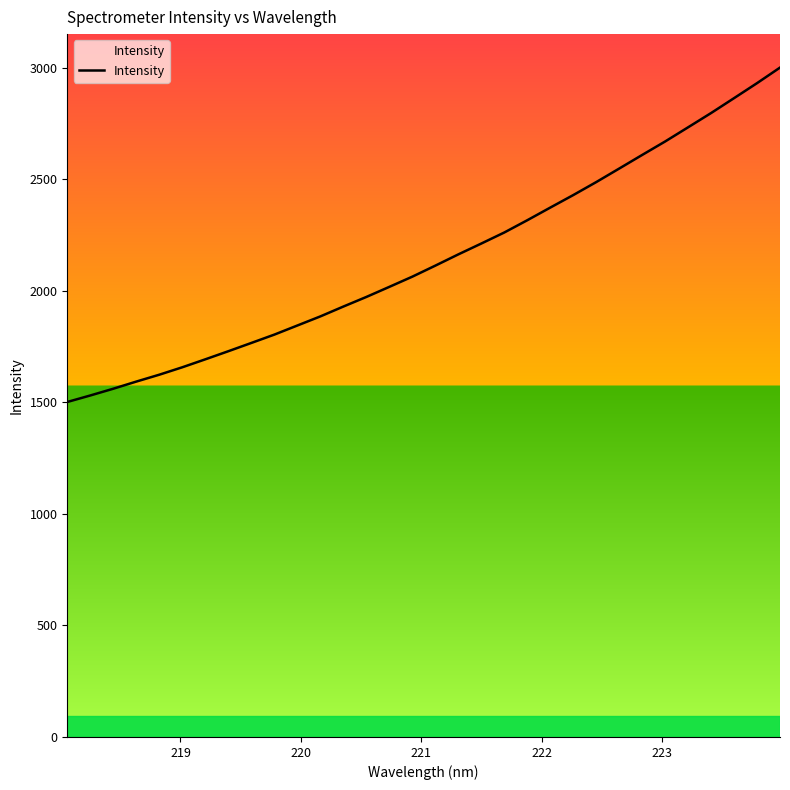

What is the greatest value displayed?

3001.0